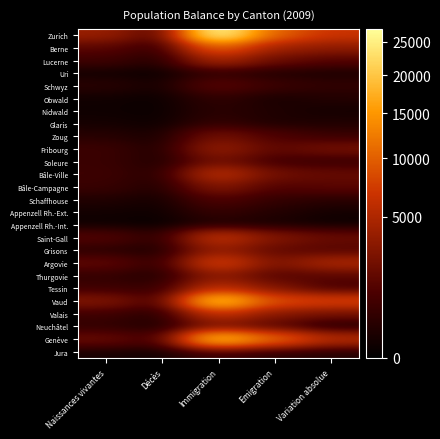

At Emigration, list the series in order from largest to smallest.

Genève, Zurich, Vaud, Berne, Valais, Saint-Gall, Tessin, Argovie, Bâle-Ville, Lucerne, Grisons, Fribourg, Thurgovie, Neuchâtel, Bâle-Campagne, Zoug, Soleure, Schwyz, Schaffhouse, Jura, Appenzell Rh.-Ext., Nidwald, Uri, Glaris, Obwald, Appenzell Rh.-Int.